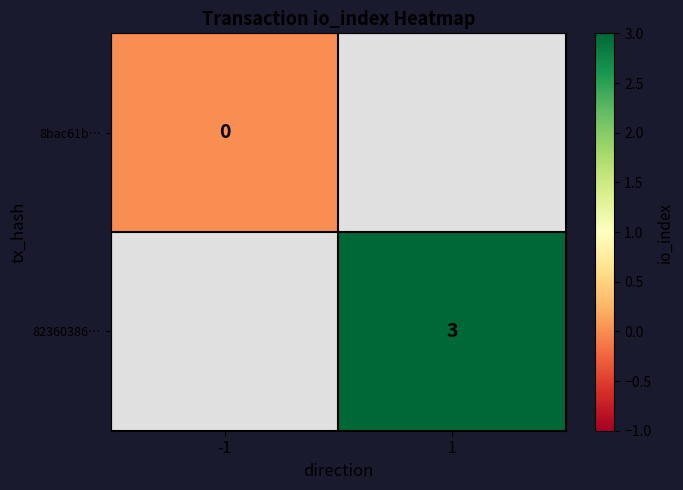

The 82360386… series shows 4 at 1. True or false?

False